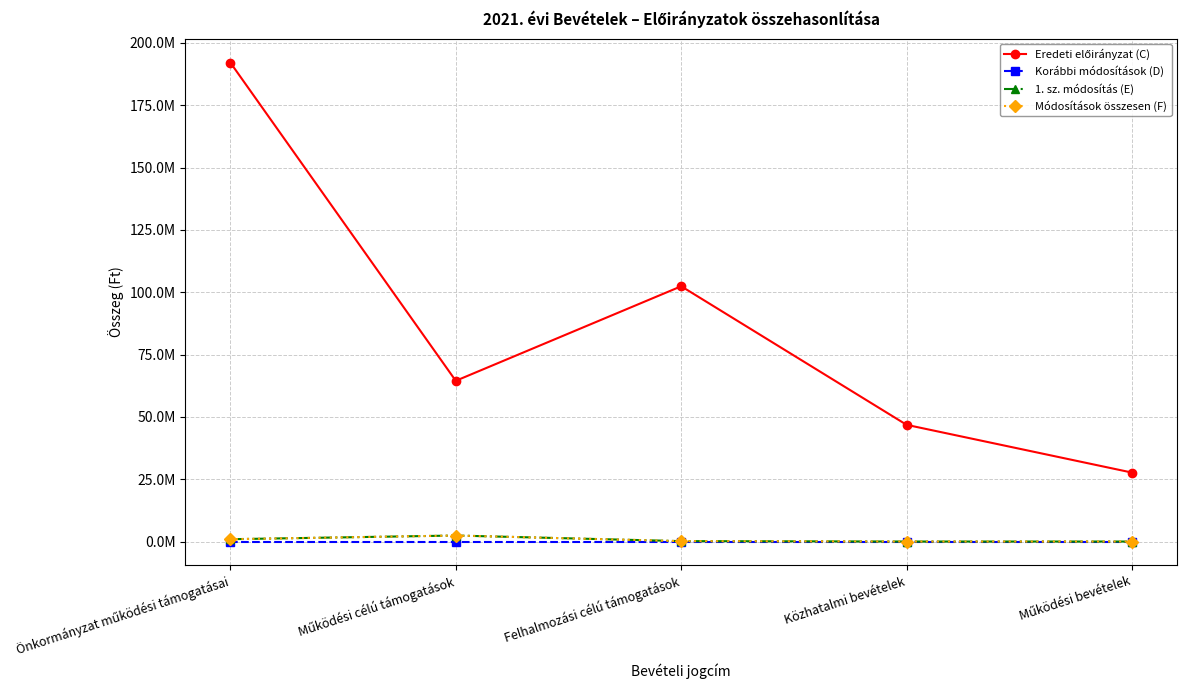

Is this an area chart (filled region under the line)?

No